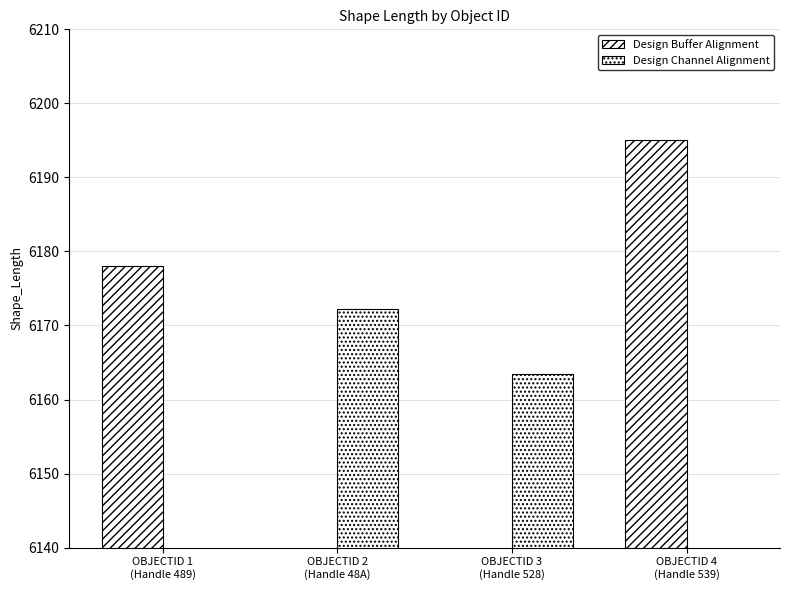

Rank the series by their average value, from lowest to highest.

Design Channel Alignment, Design Buffer Alignment